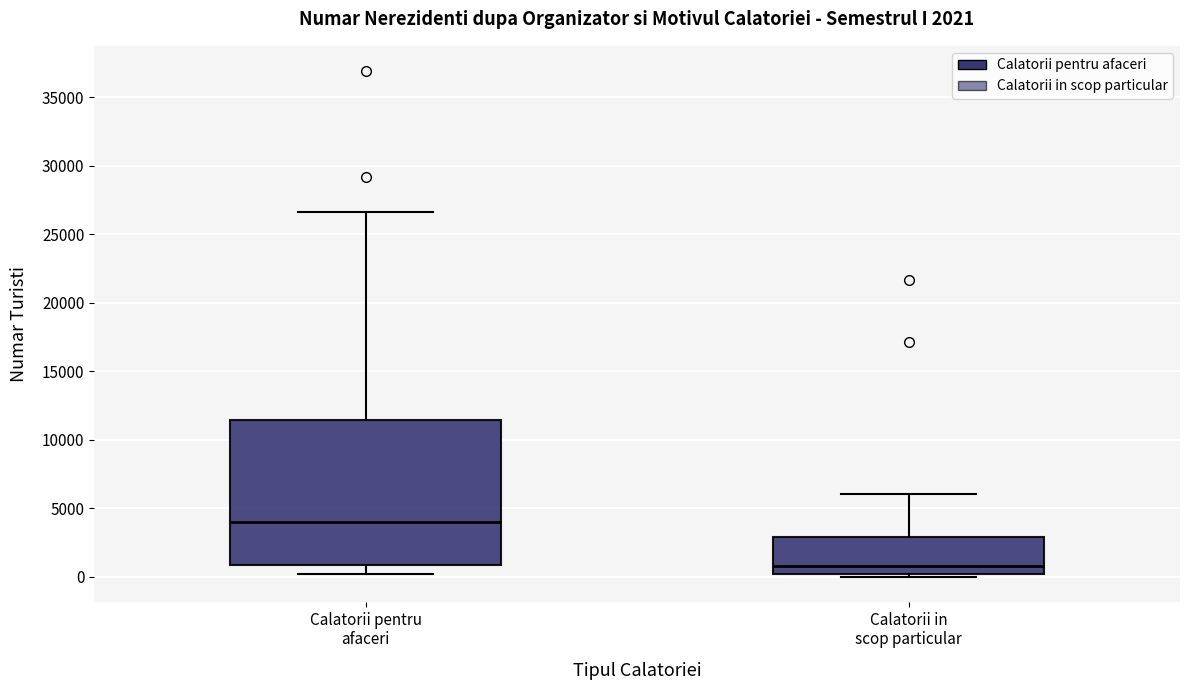

Comparing the boxes themselves (not the whiskers), which one is the tallest?

Calatorii pentru afaceri